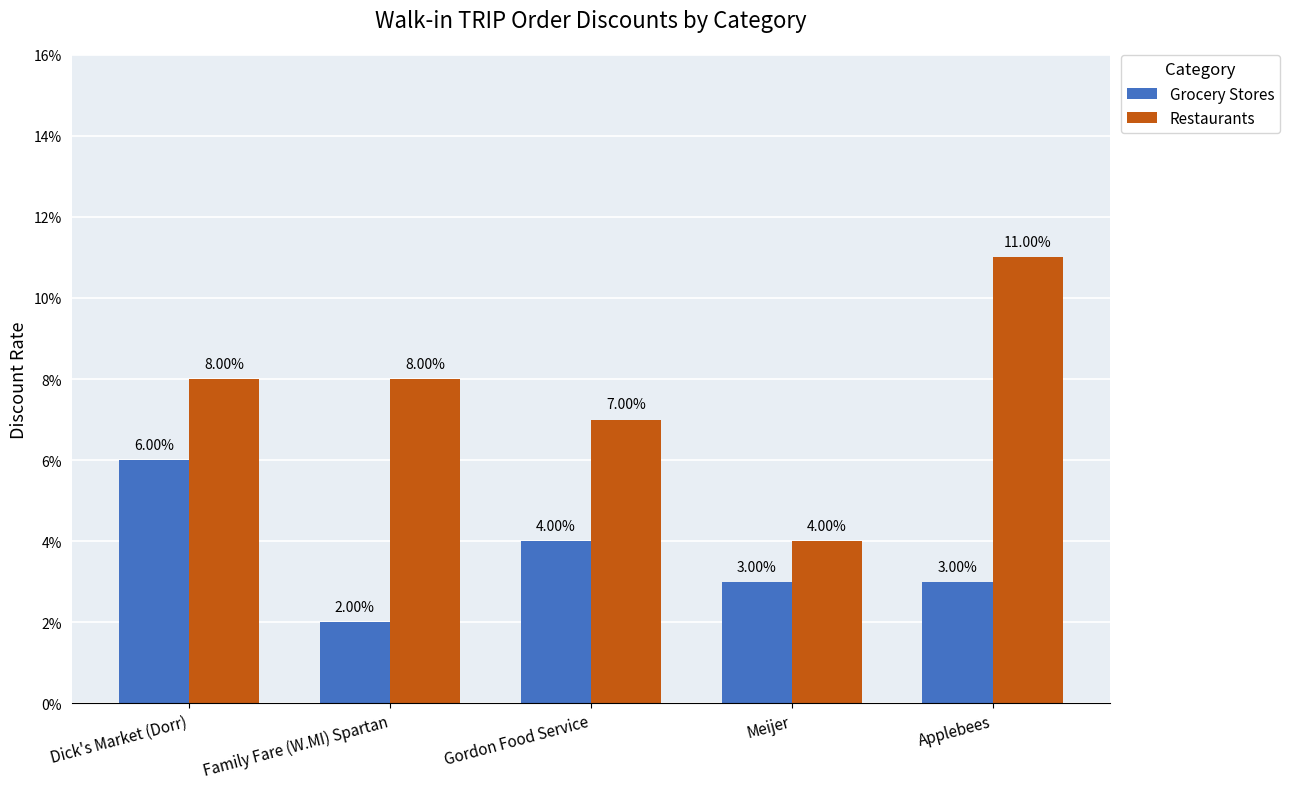

The Restaurants series shows 0.1 at Gordon Food Service. True or false?

True